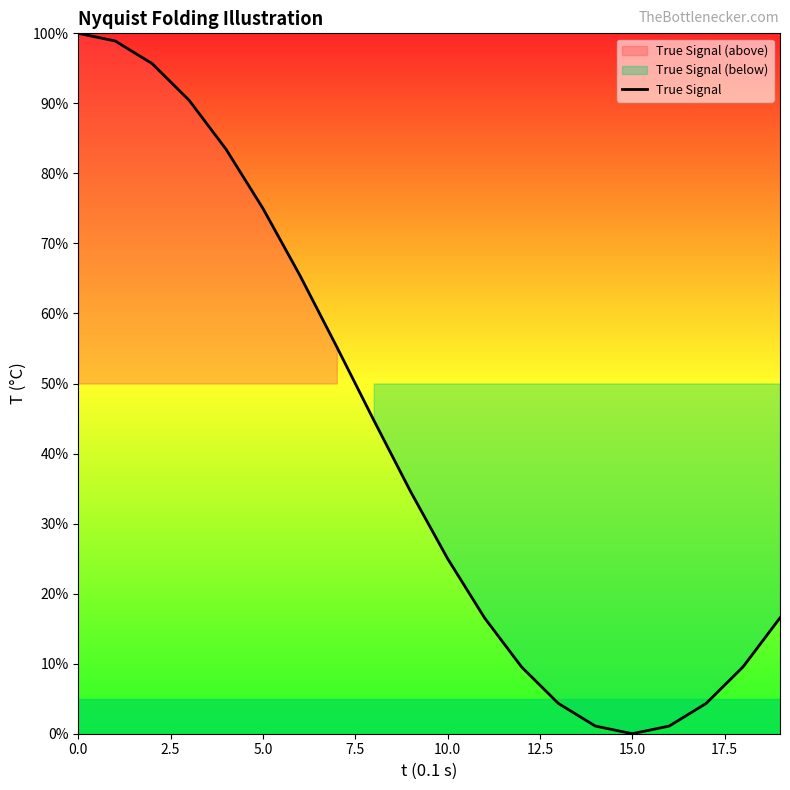

Count the number of categories in the chart.

20